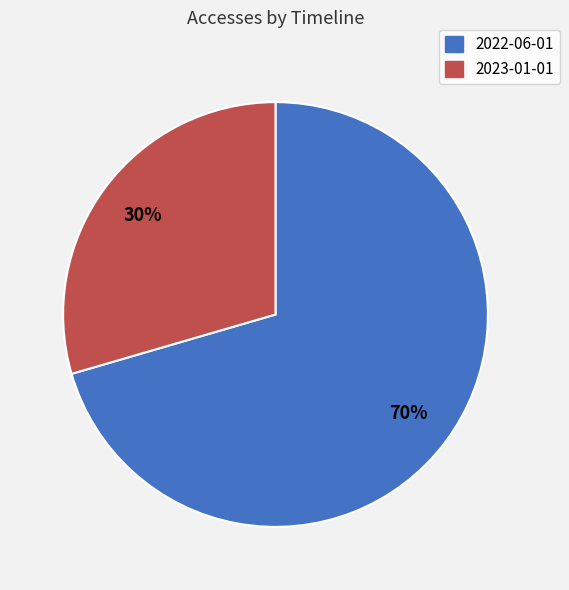

Approximately how many times larger is the value at 2023-01-01 compared to 2022-06-01?

0.4